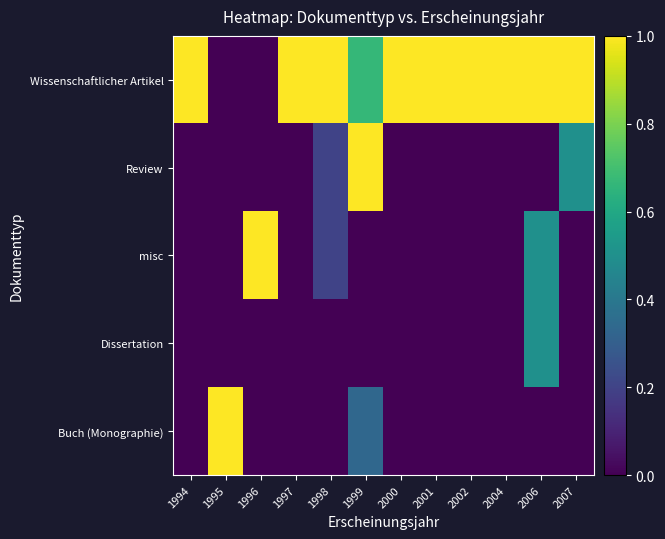

Between 1994 and 2001, which series saw the biggest shift?

Wissenschaftlicher Artikel